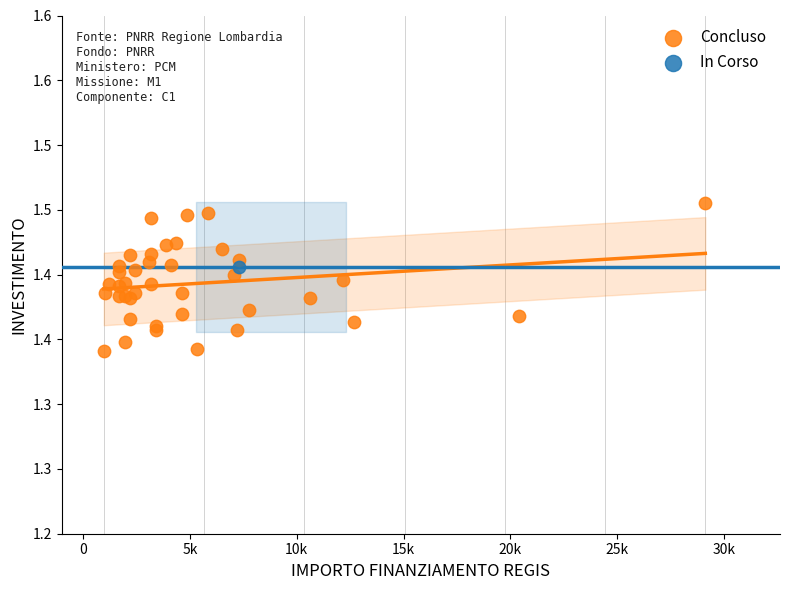

What are all the series names shown in the legend?

Concluso, In Corso